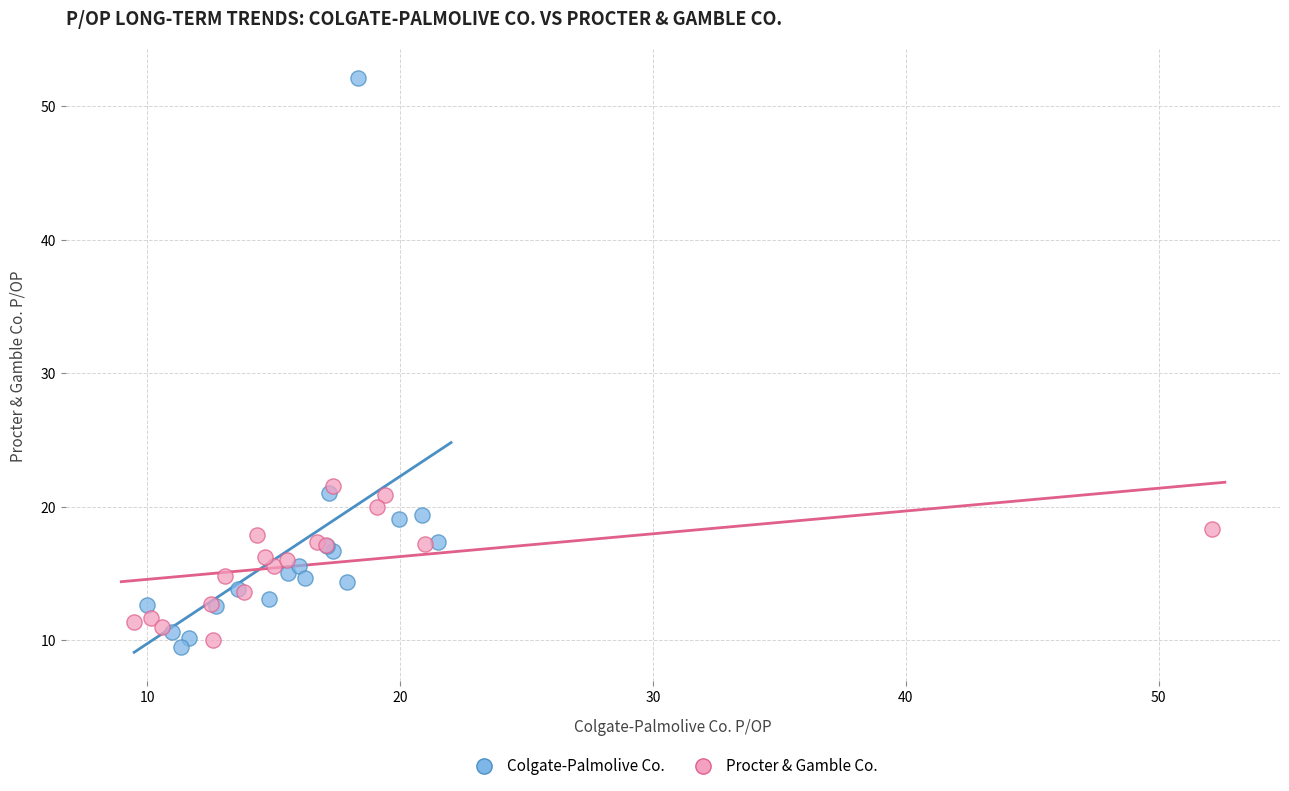

Which series reaches the maximum Y coordinate?

Colgate-Palmolive Co.